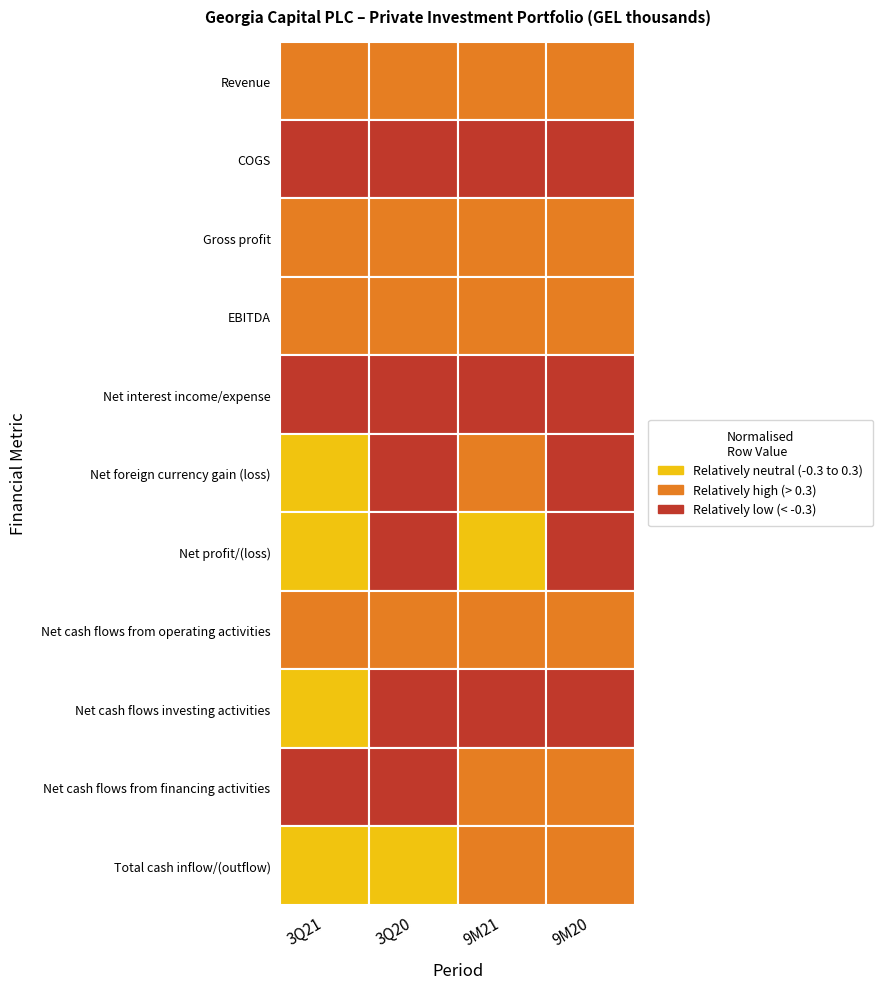

Which category has the highest value in the Total cash inflow/(outflow) series?

9M20